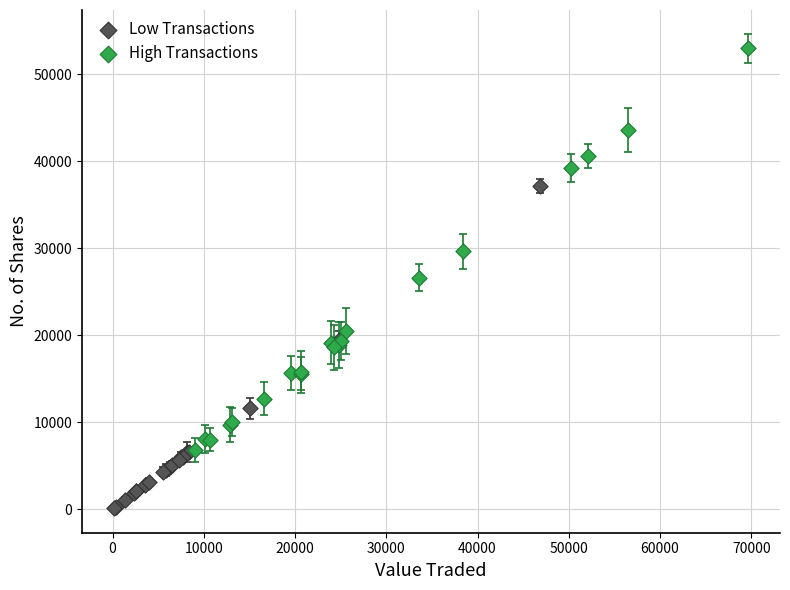

Which series has the widest spread of Y values?

High Transactions